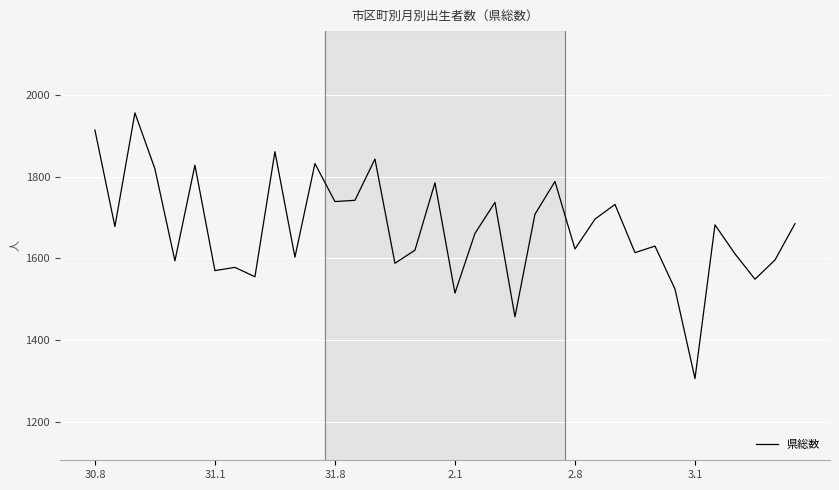

What is the maximum value shown in the chart?

1956